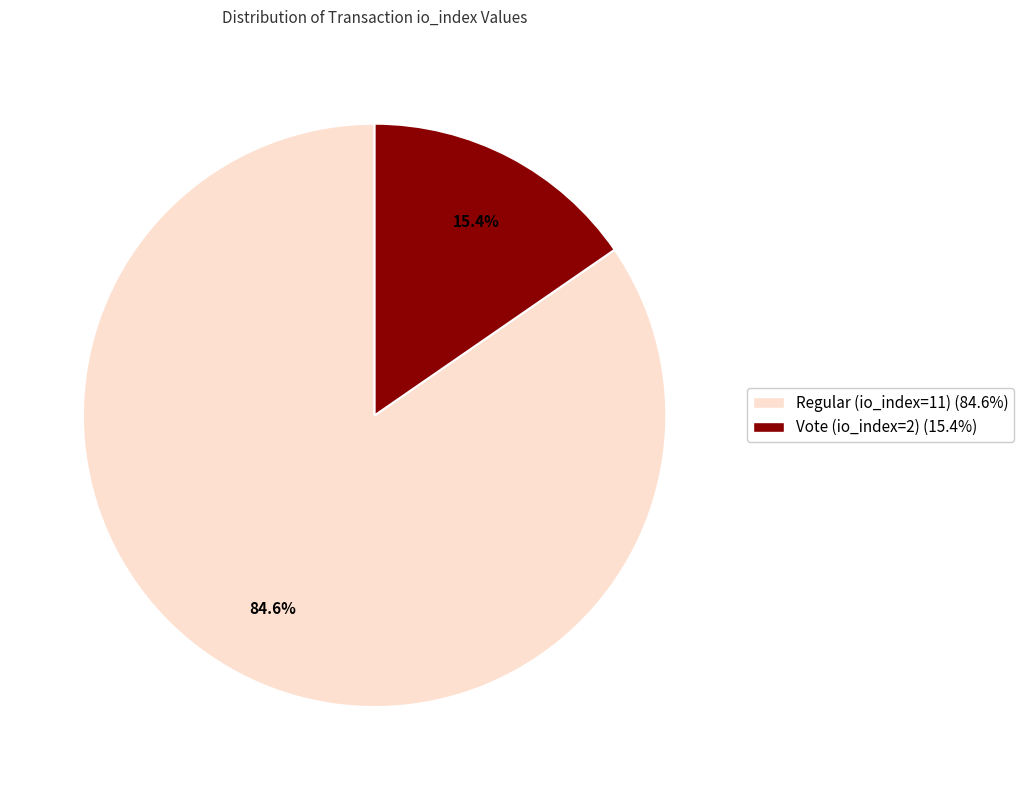

Is it true that Vote (io_index=2) is 15% of the pie?

True